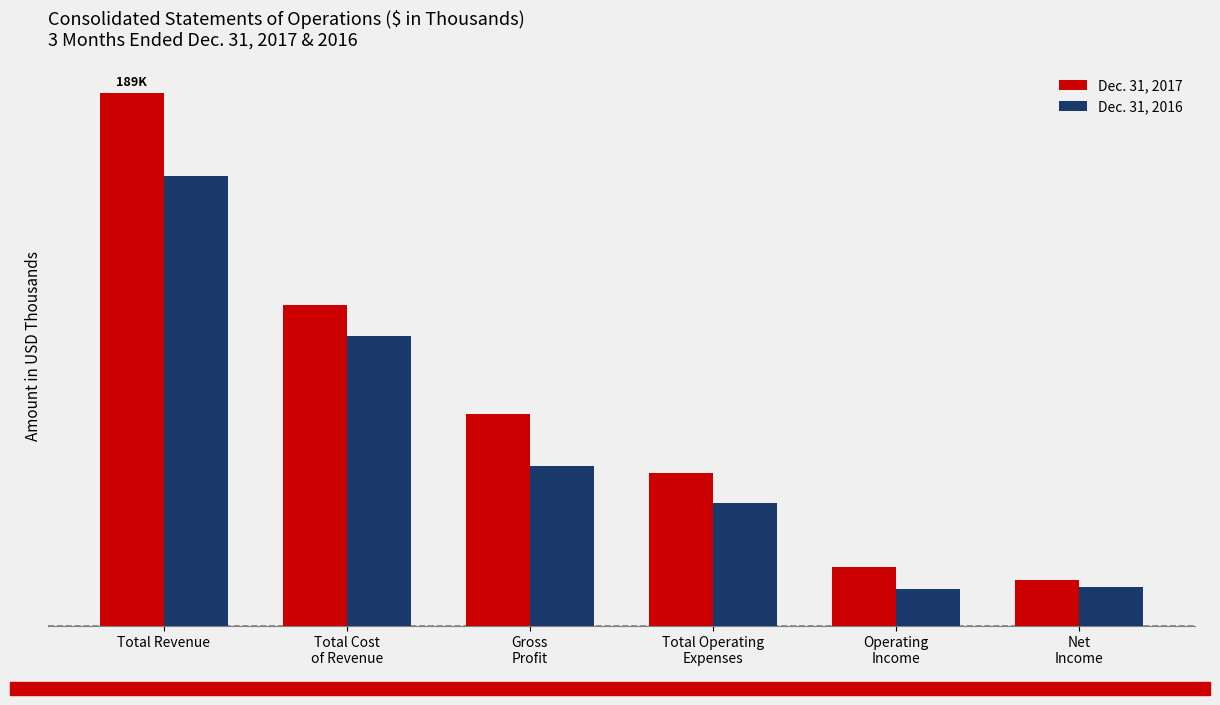

What is the sum of all Dec. 31, 2016 values?

390724